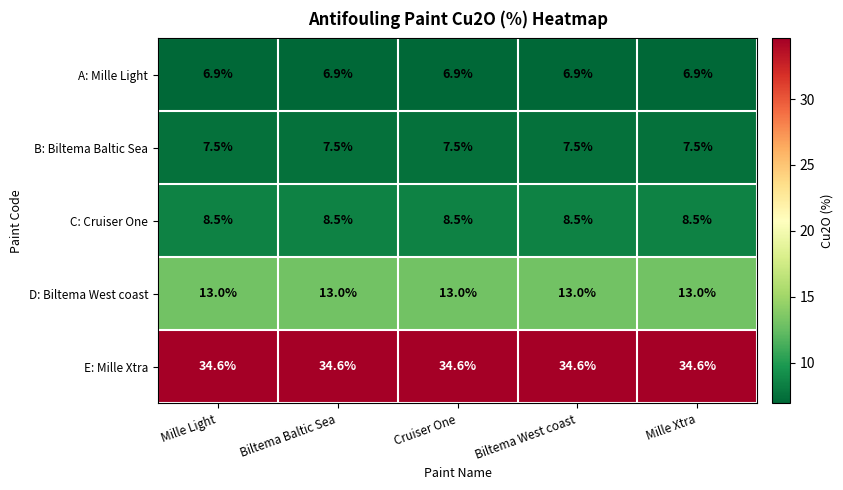

What is the sum of all C: Cruiser One values?

42.5